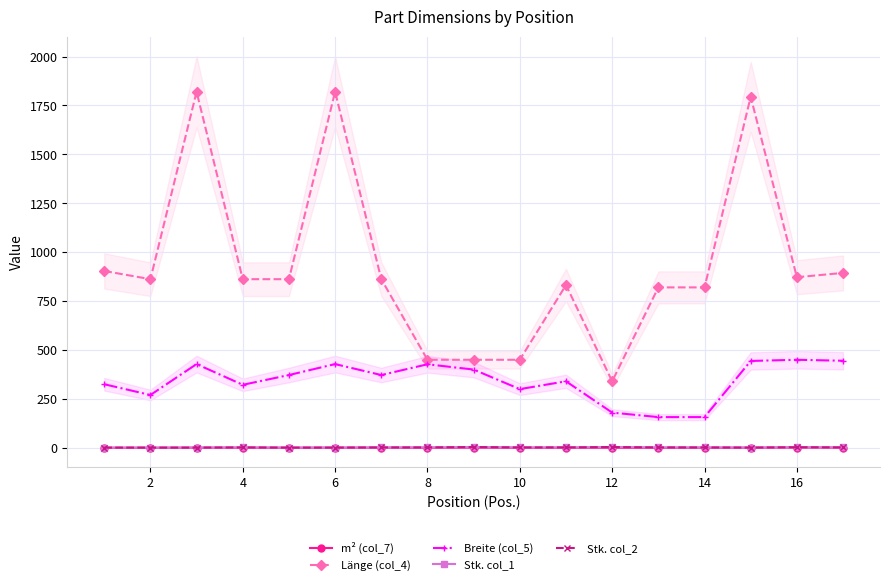

The value of Stk. col_1 at 10 is 0.5. True or false?

False